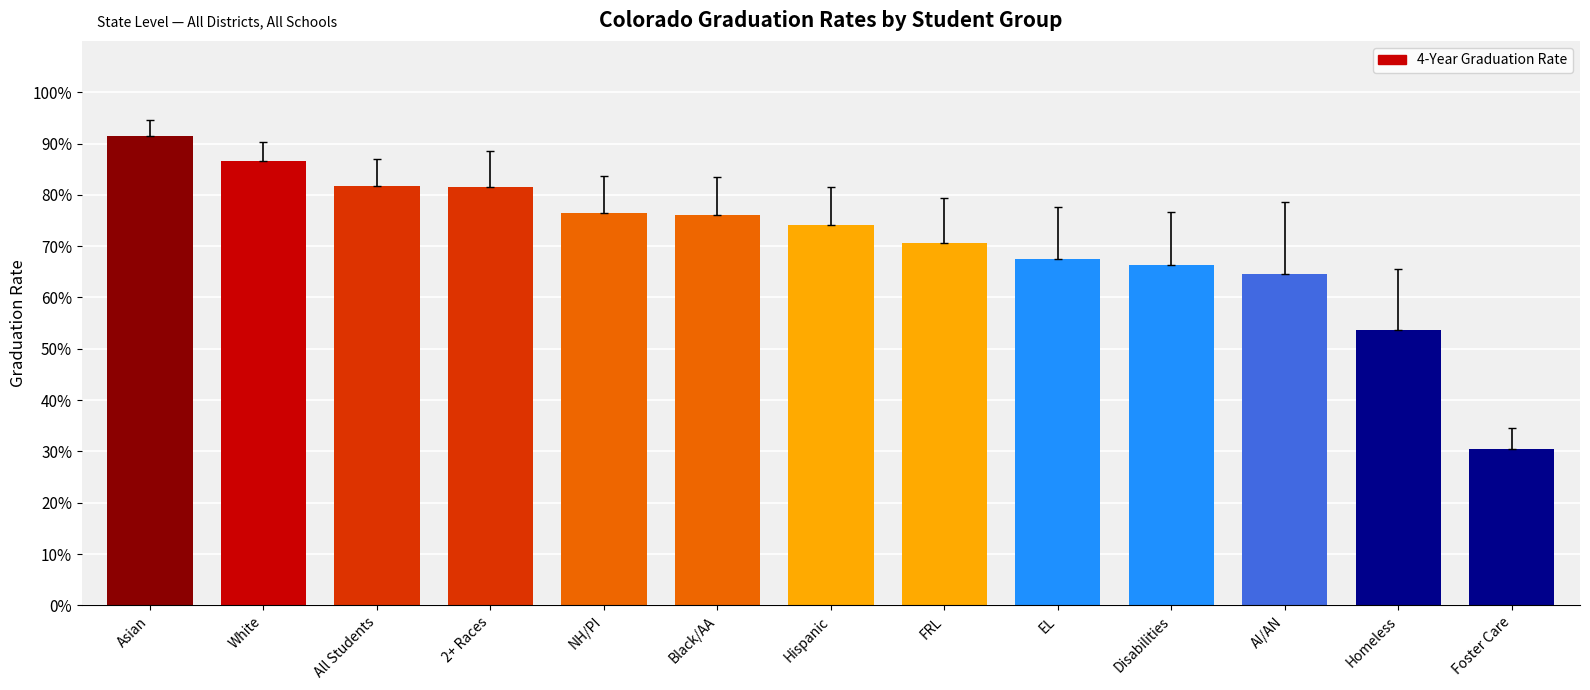

At which category does the chart reach its peak across all series?

Asian